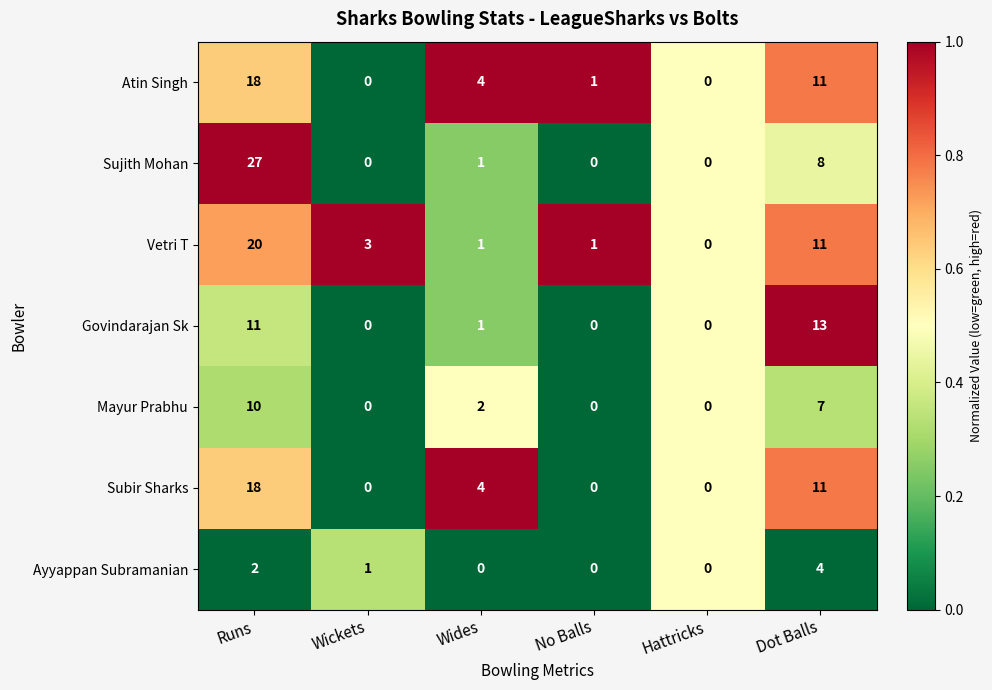

At which label does Vetri T first exceed 3?

Runs